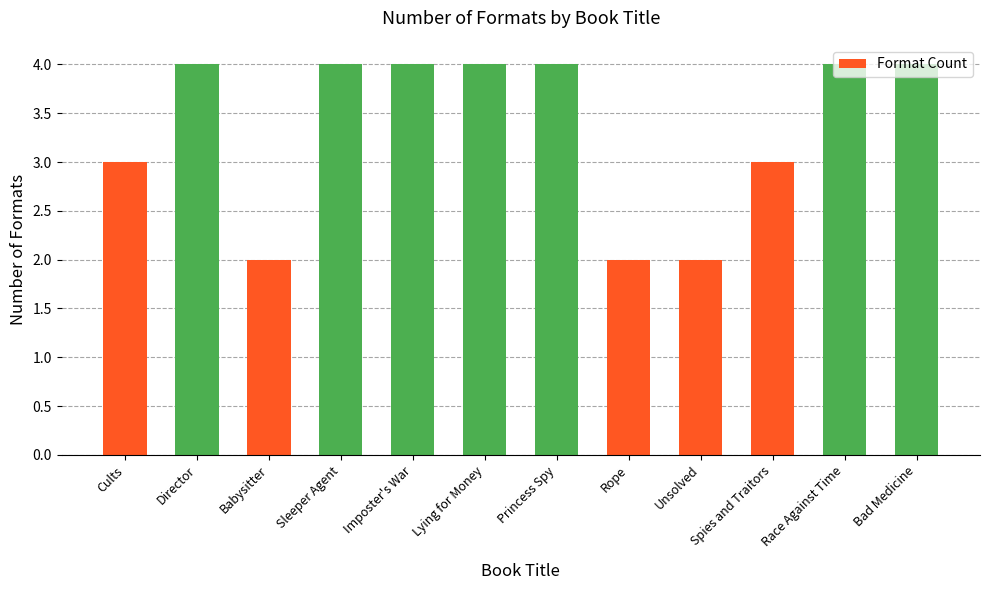

What is the minimum value shown in the chart?

2